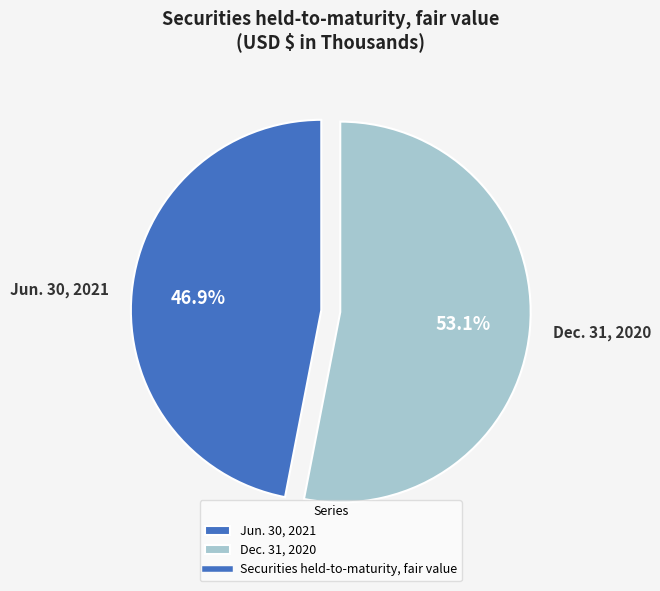

Does any single category account for the majority?

Yes